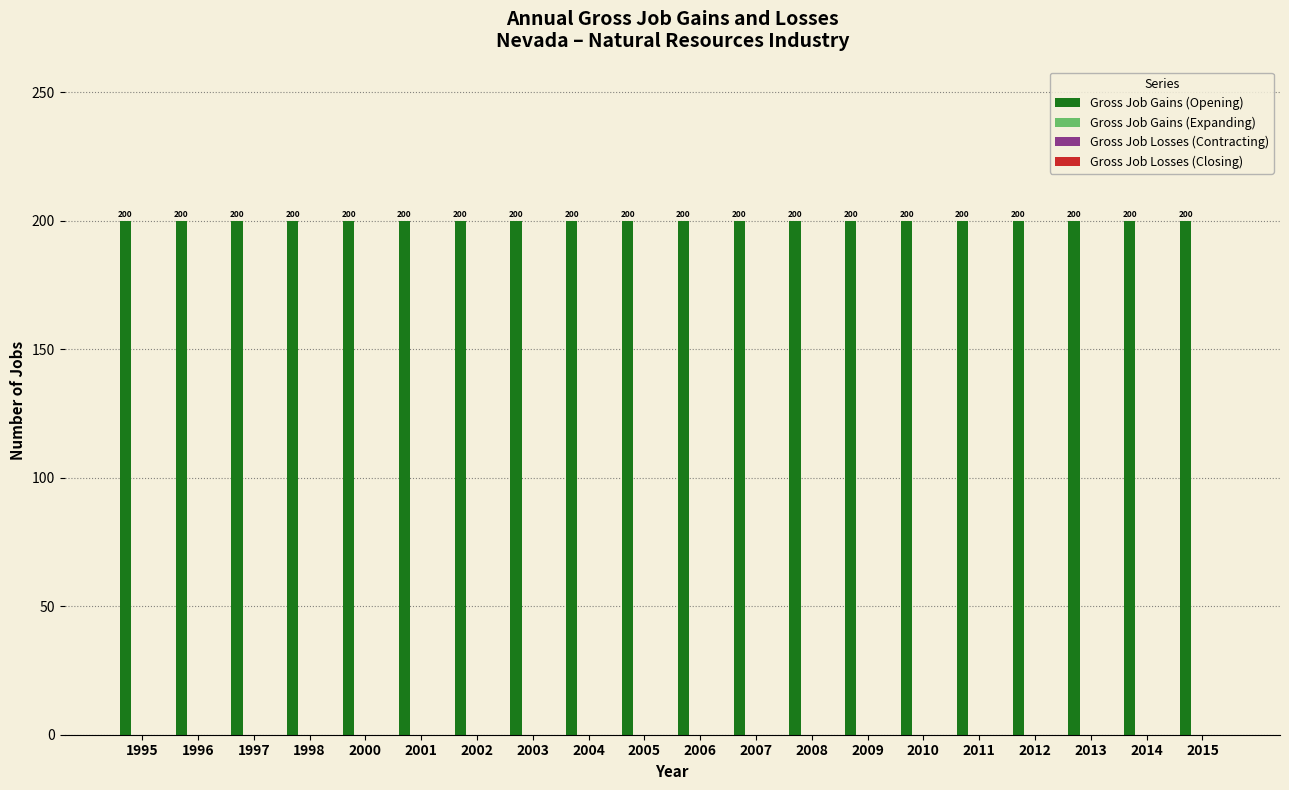

Which series has the largest total across all categories?

Gross Job Gains (Opening)